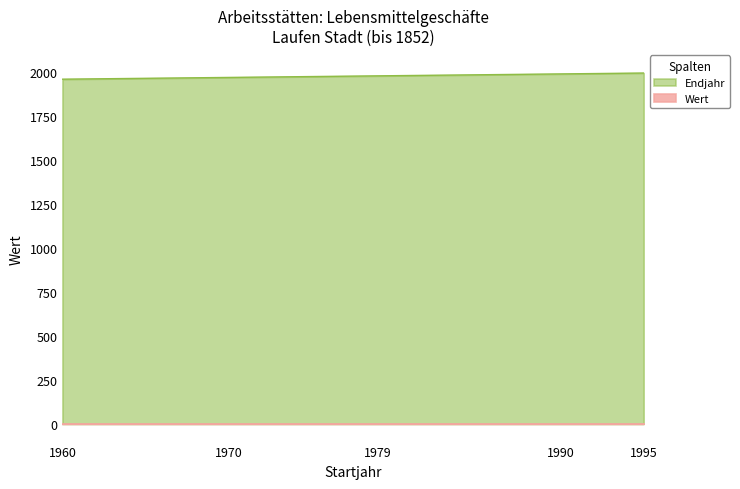

Reading left to right, what are all the values shown in this chart?

1960	1970	1979	1990	1995